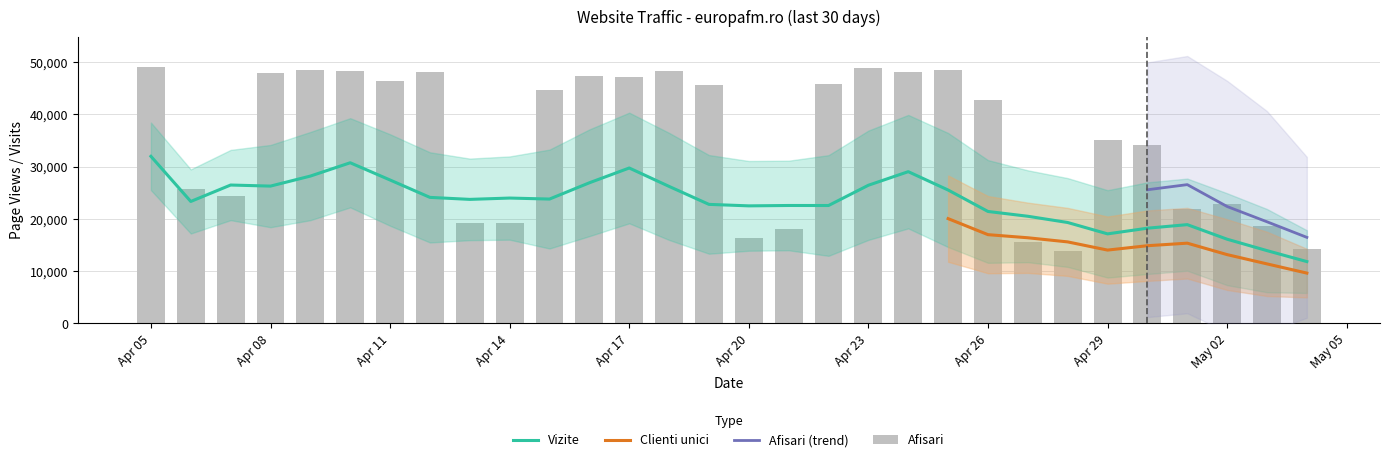

Which series has the largest range (max minus min)?

Afisari